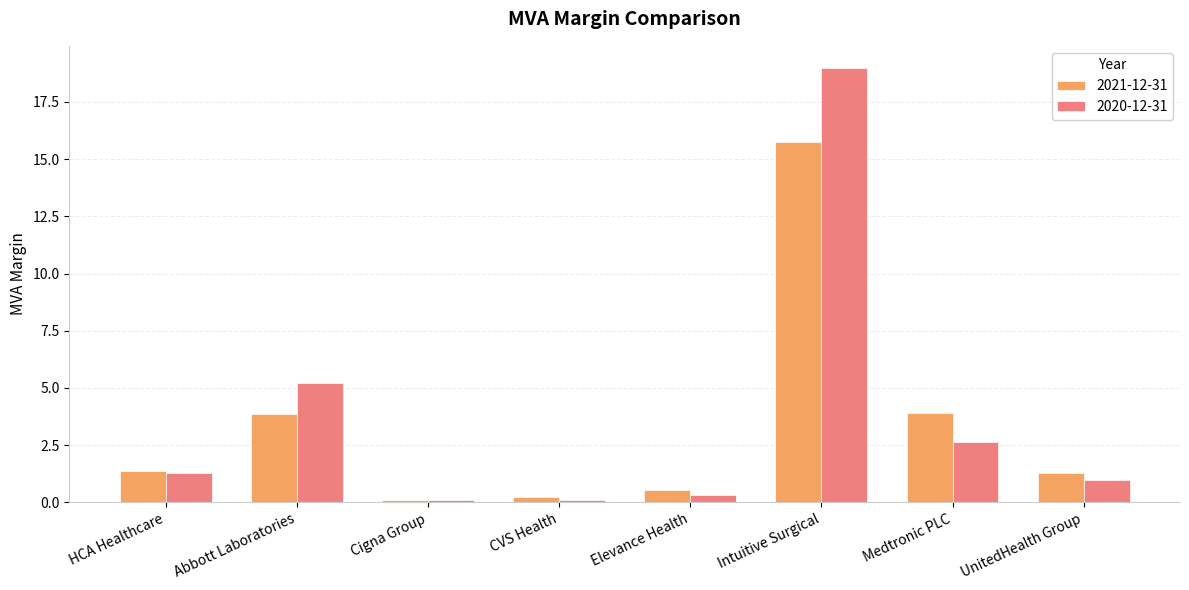

Which series has the largest range (max minus min)?

2020-12-31